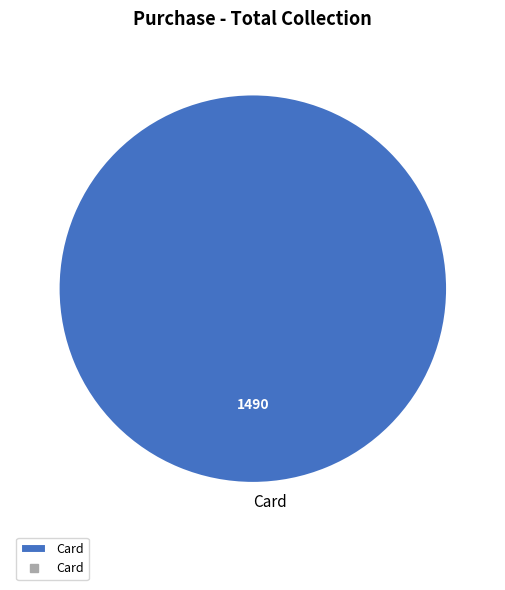

Rank the categories by value from lowest to highest.

Card